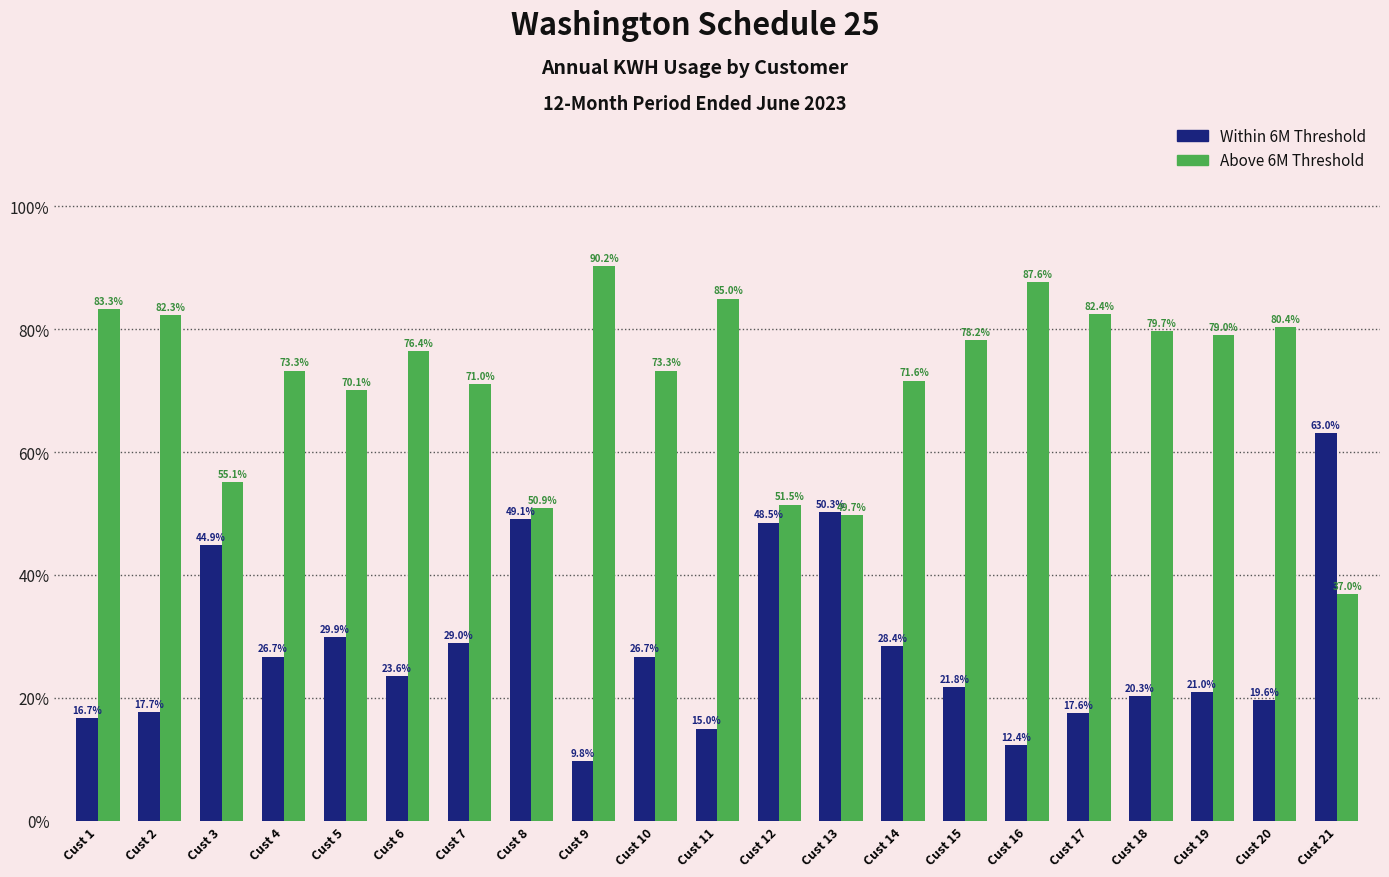

What is the difference between the maximum and minimum values in the Within 6M Threshold series?

53.3